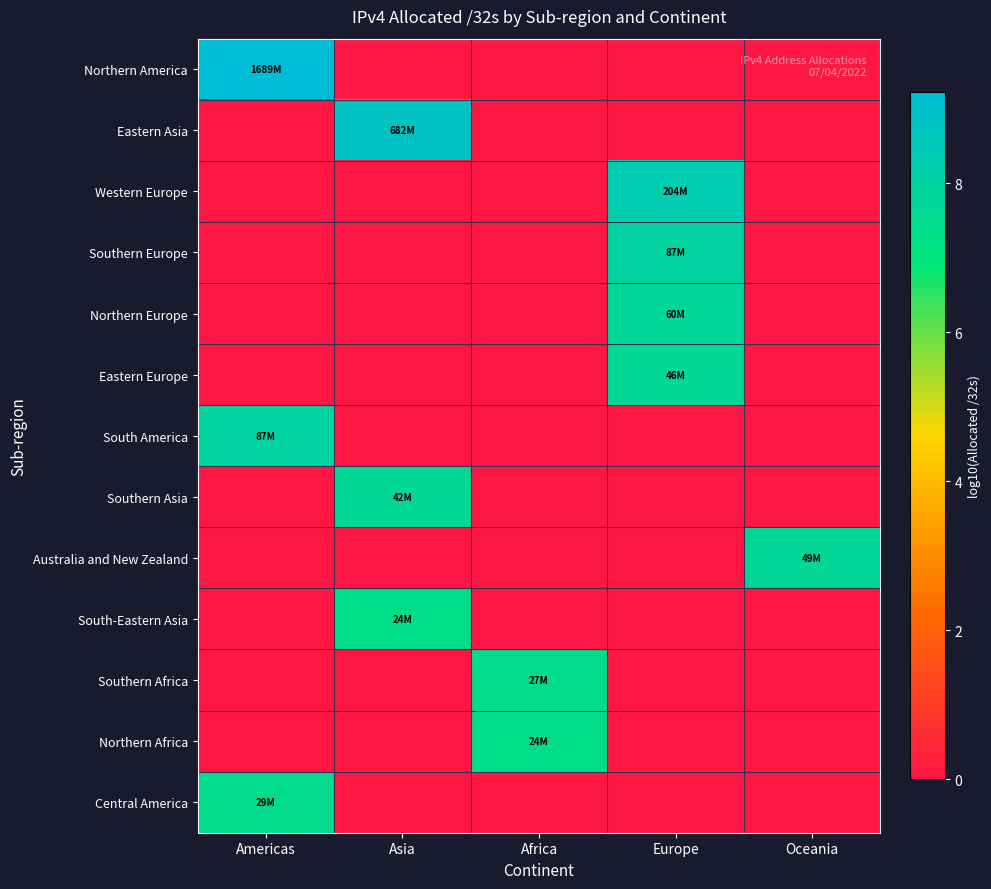

Rank the series at Americas from highest to lowest value.

Northern America, South America, Central America, Eastern Asia, Western Europe, Southern Europe, Northern Europe, Eastern Europe, Southern Asia, Australia and New Zealand, South-Eastern Asia, Southern Africa, Northern Africa